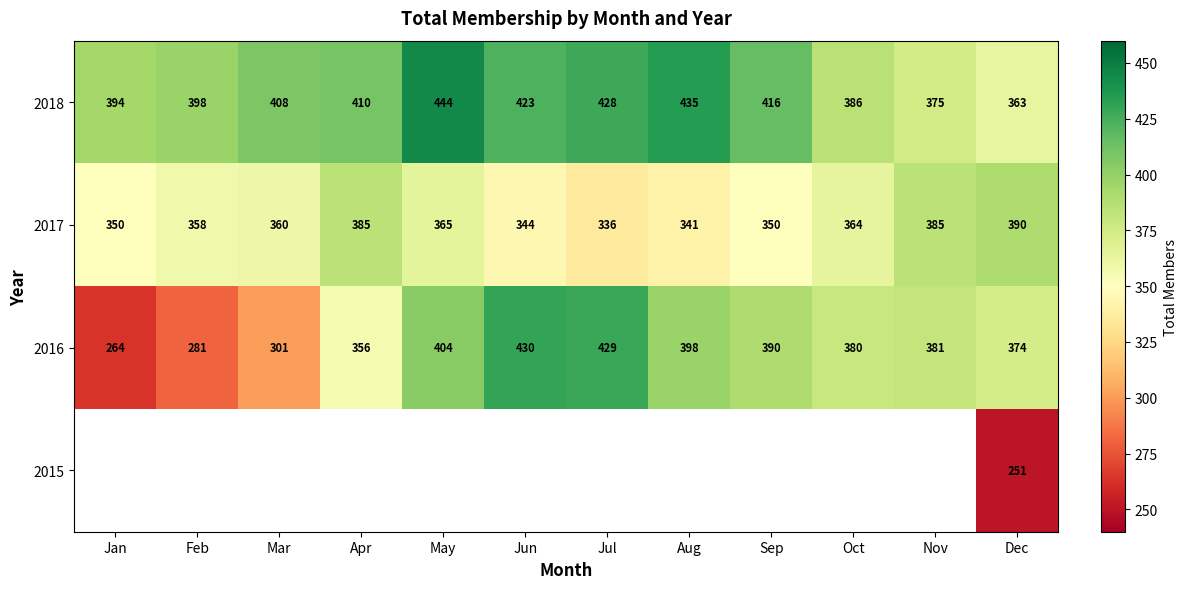

Which category has the highest value in the 2018 series?

May